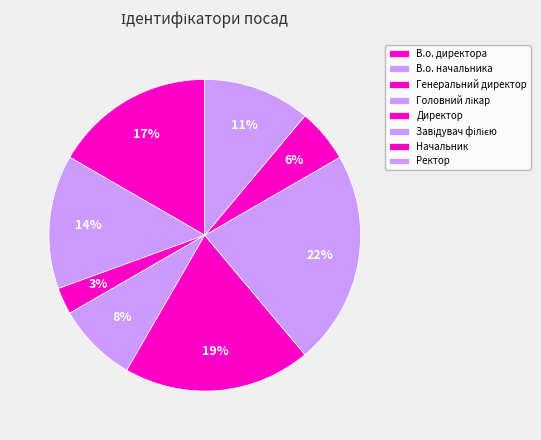

Is Ректор the majority of the pie?

No